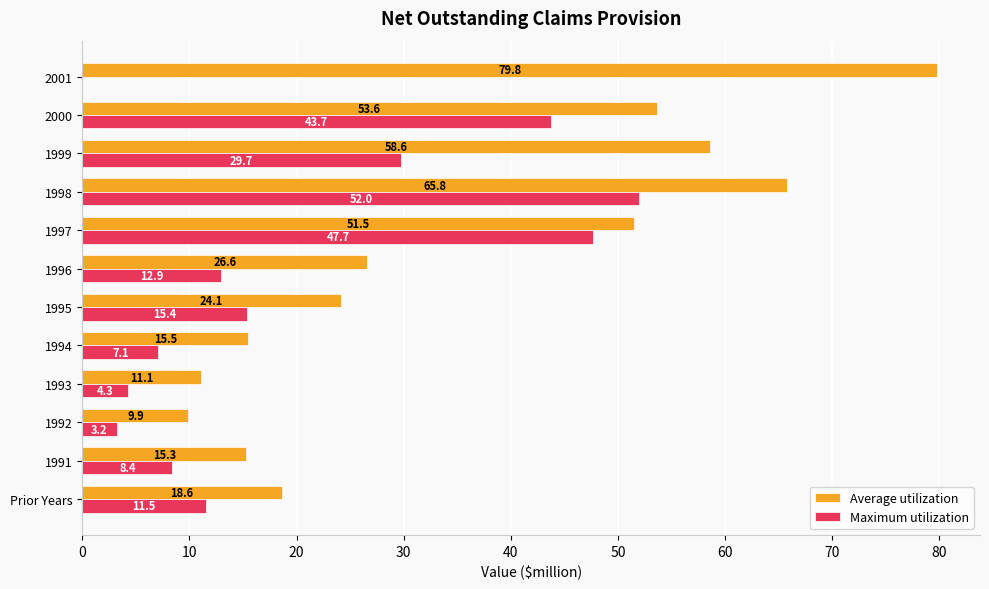

Which series has the largest total across all categories?

Average utilization